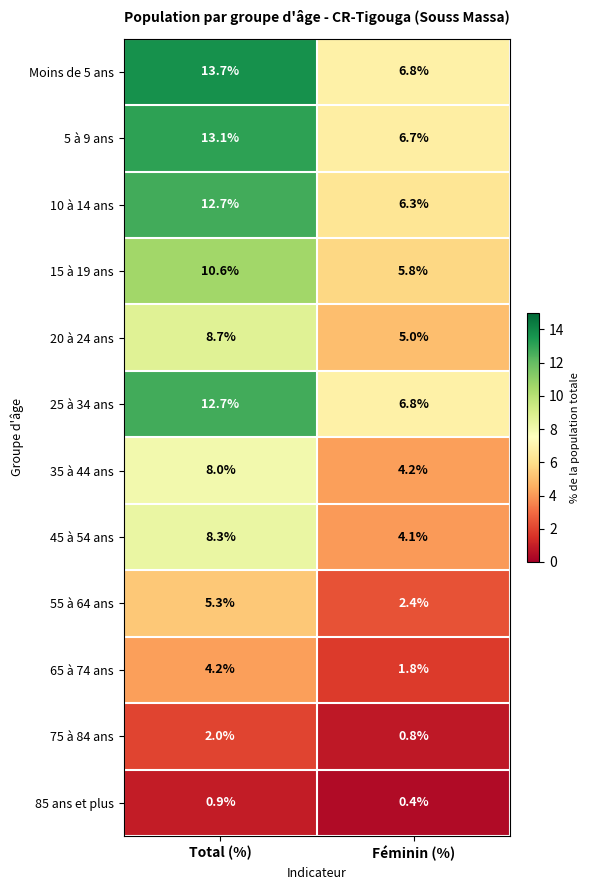

What is the sum of the 35 à 44 ans values at Féminin (%) and Total (%)?

12.2